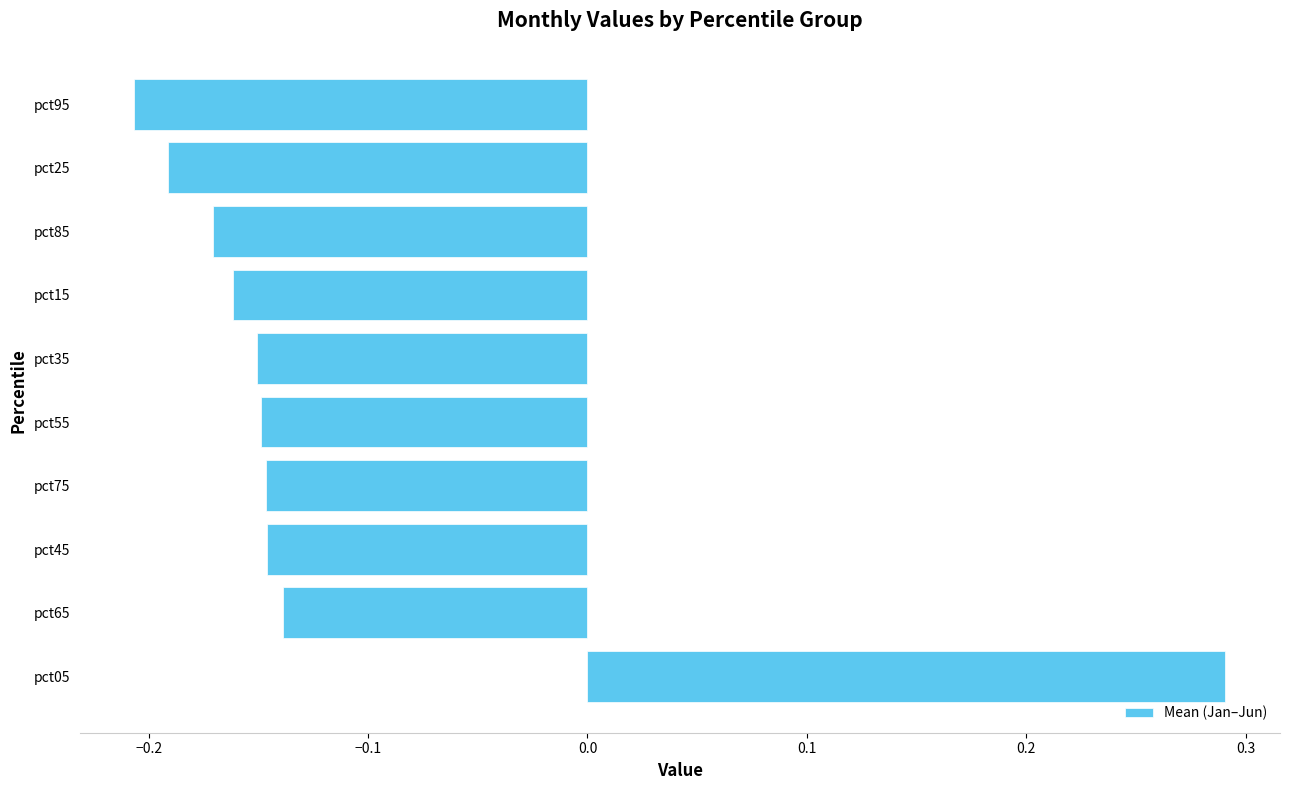

The value at pct55 is -0.2. True or false?

False